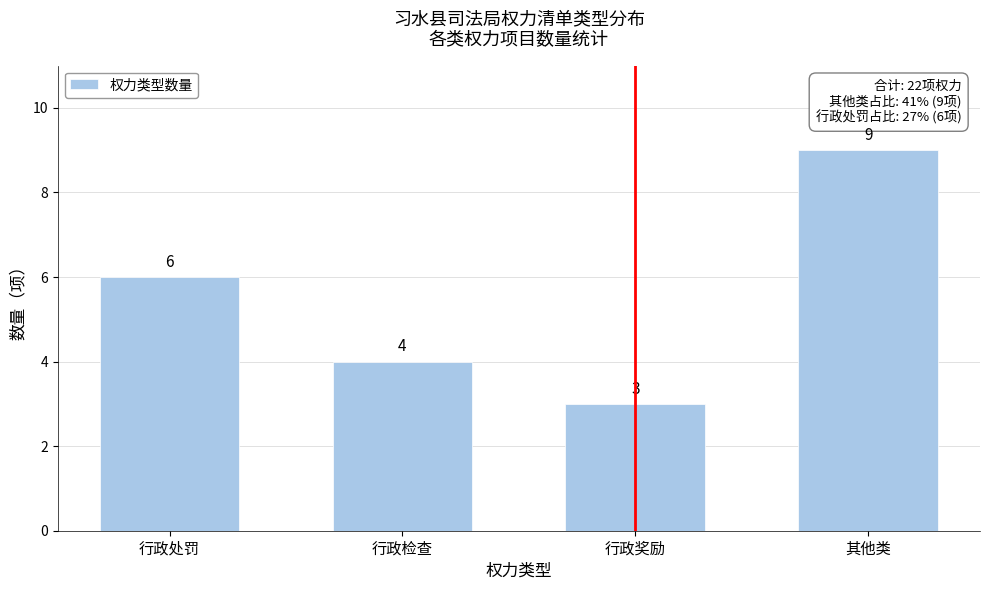

Reading left to right, what are all the values shown in this chart?

行政处罚=6	行政检查=4	行政奖励=3	其他类=9